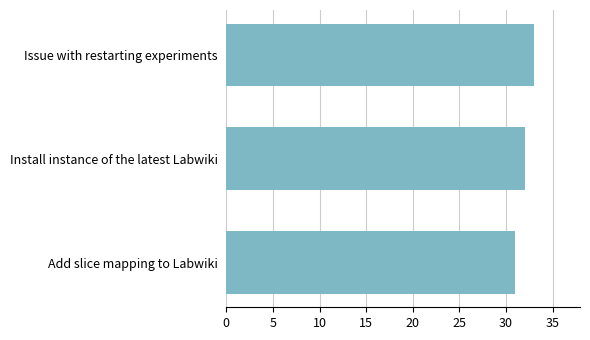

How many data points are less than 32?

1